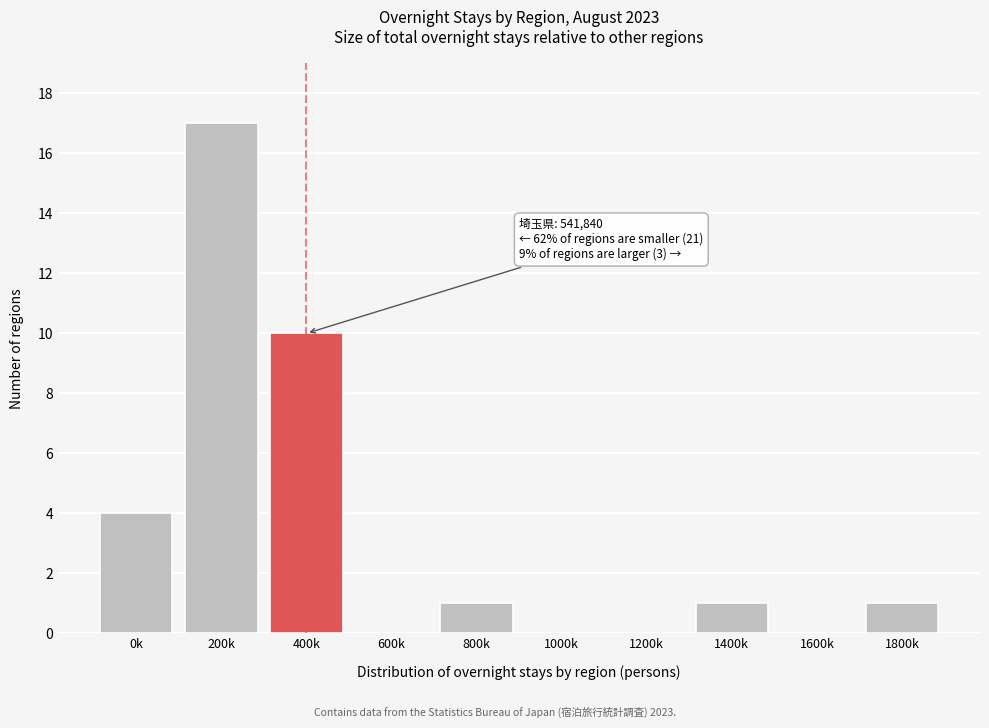

Reading right to left, list all the values displayed in this chart.

1800k=1	1600k=0	1400k=1	1200k=0	1000k=0	800k=1	600k=0	400k=10	200k=17	0k=4